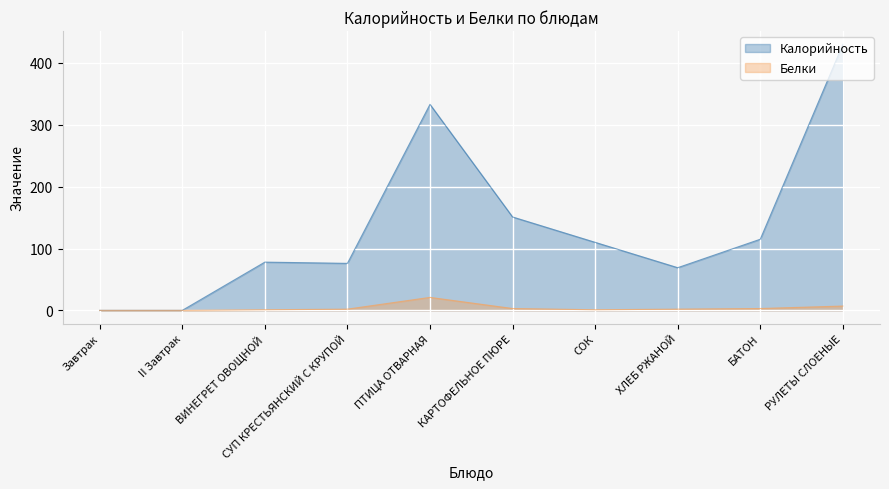

True or false: Белки has more than 2 interior local peaks.

False